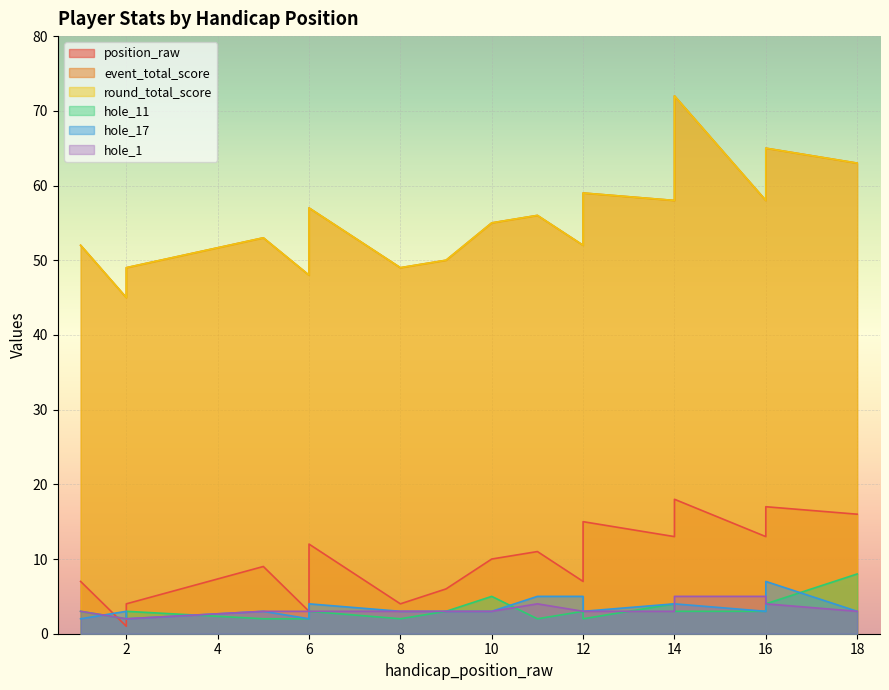

True or false: hole_17 and round_total_score cross at least once.

False